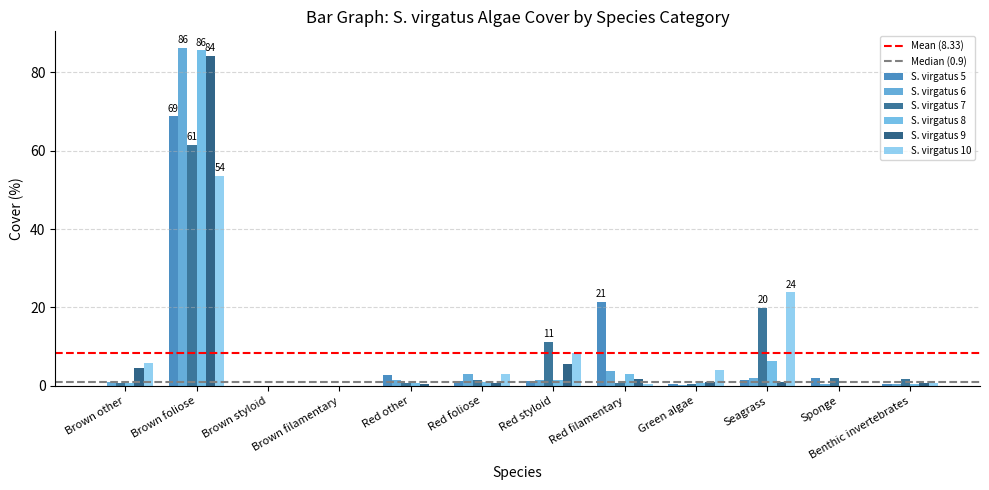

Count the number of data series in this chart.

6